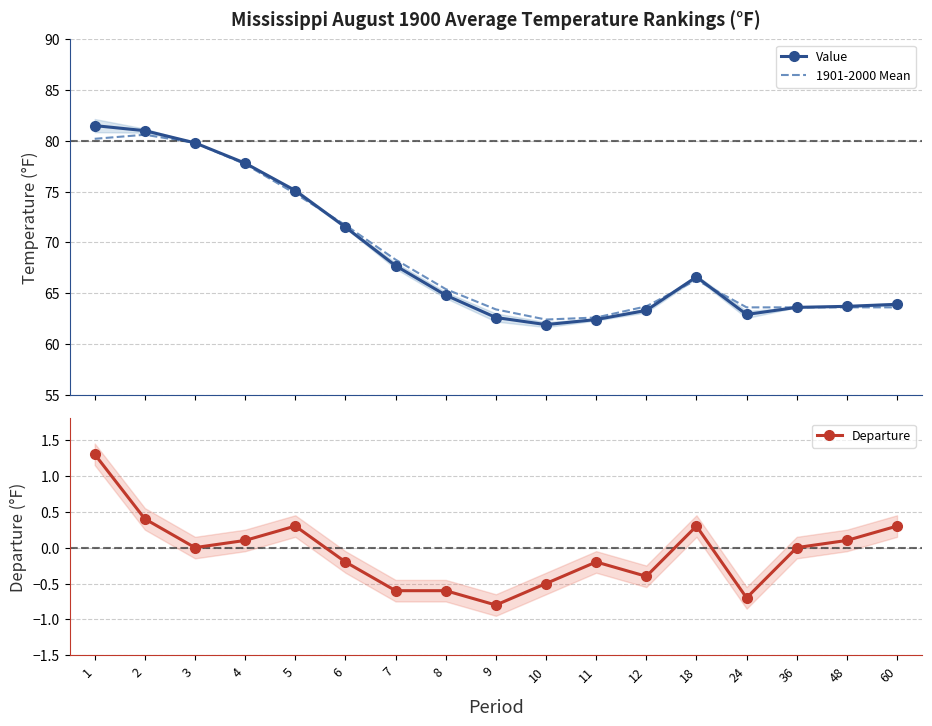

Which series has the largest range (max minus min)?

Value